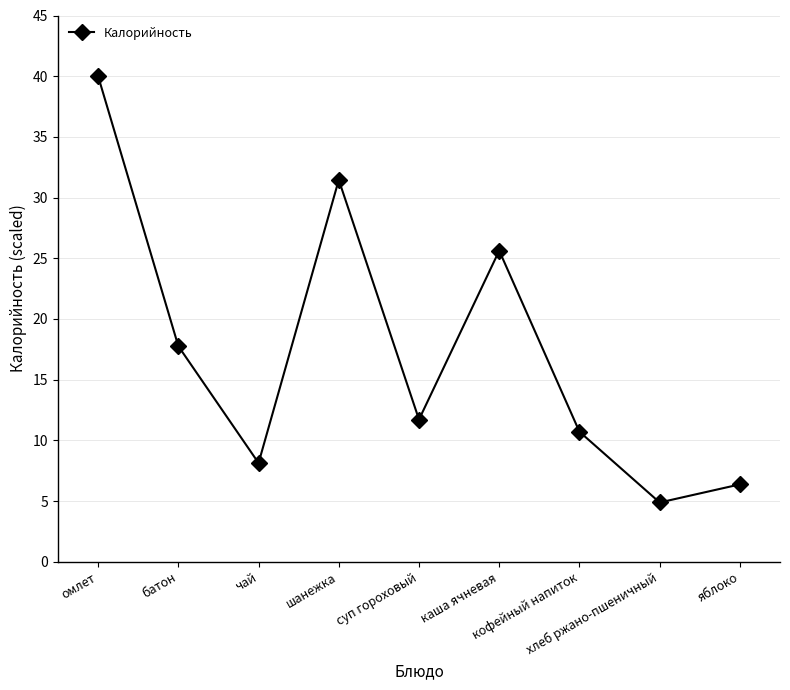

Reading right to left, extract all data points from this chart.

яблоко=6.4	хлеб ржано-пшеничный=4.9	кофейный напиток=10.7	каша ячневая=25.6	суп гороховый=11.7	шанежка=31.5	чай=8.1	батон=17.8	омлет=40.0